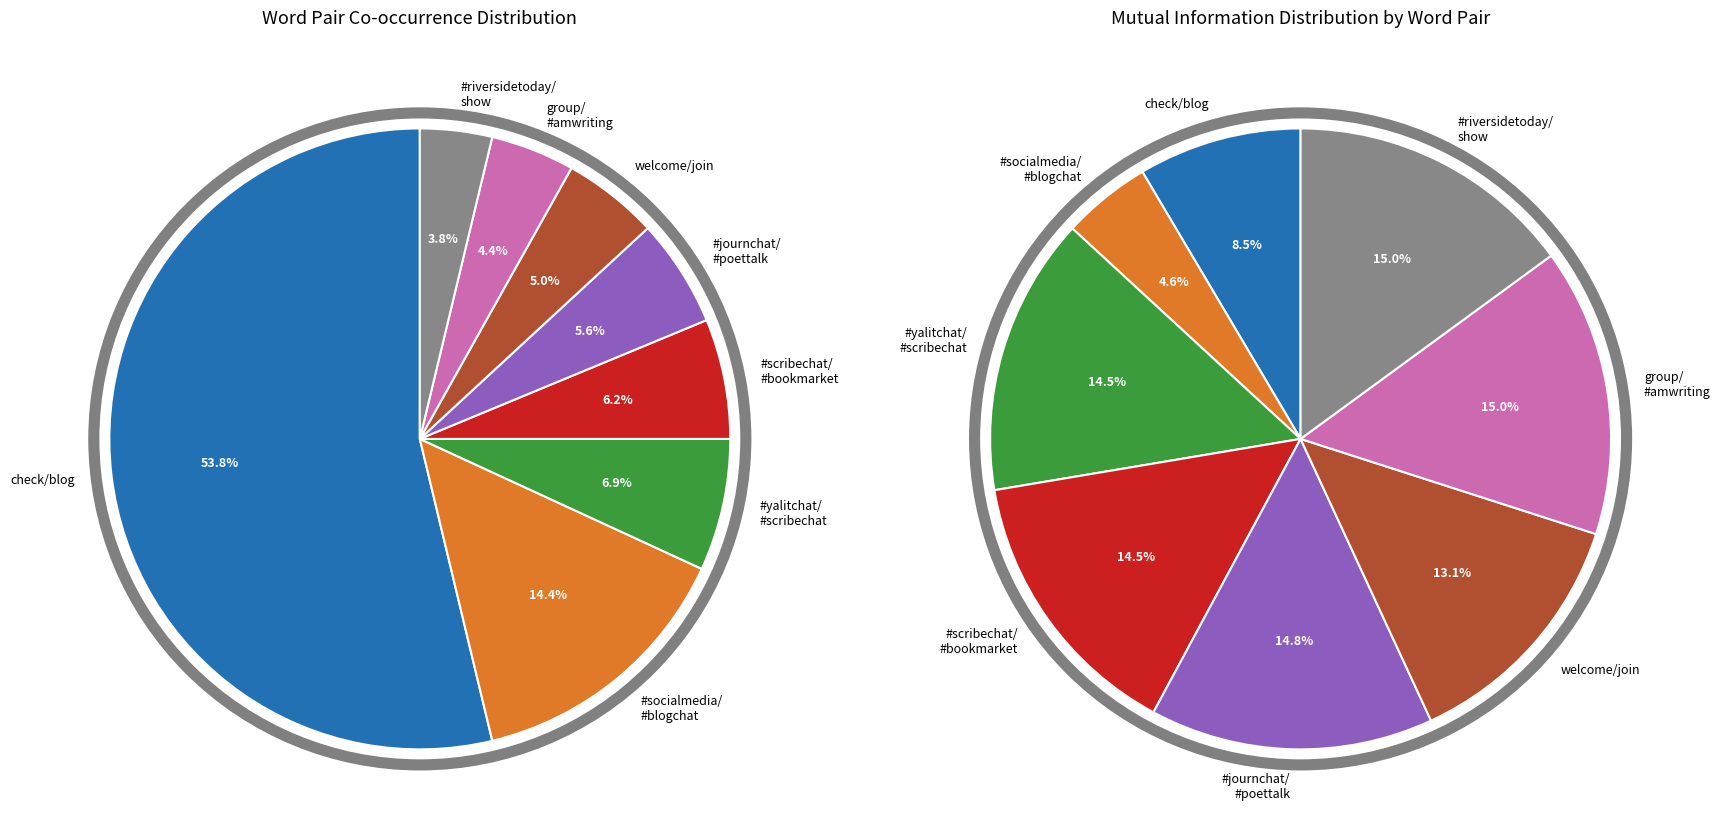

What percentage do group/#amwriting (7) and #yalitchat/#scribechat (11) together represent?

11.2%